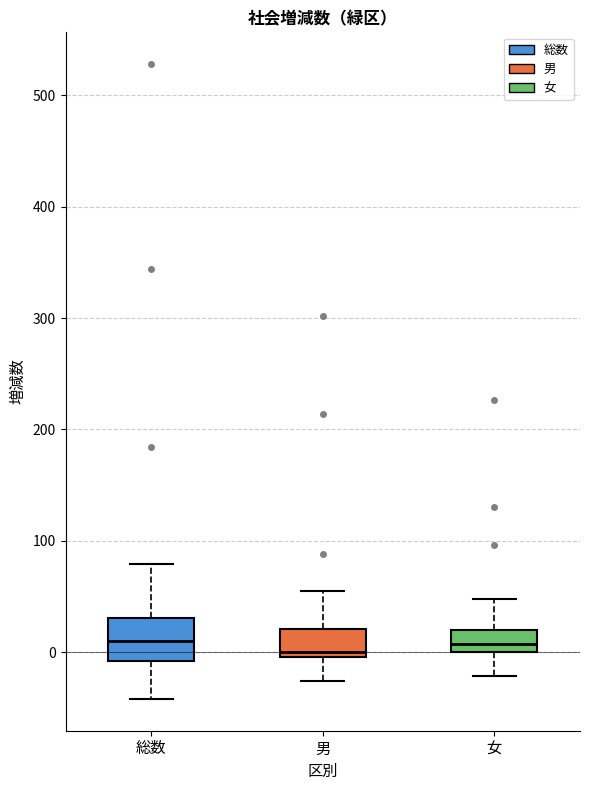

Reading left to right, transcribe this box plot: for each box, give where its median line is, the range the box spans, and where its two whiskers end, as read against the y-axis. The values are not printed on the chart, so give them approximately, as read against the axis.

総数: median 10, box -10 to 30, whiskers -40 to 80
男: median 0 (just above the box's lower edge), box 0 to 20, whiskers -30 to 60
女: median 10, box 0 to 20, whiskers -20 to 50